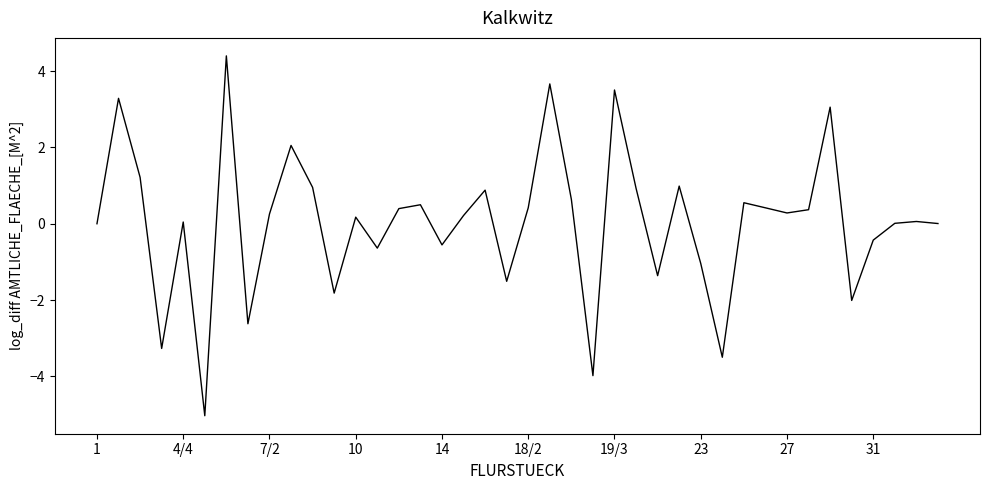

What is the difference between the maximum and minimum values?

9.4